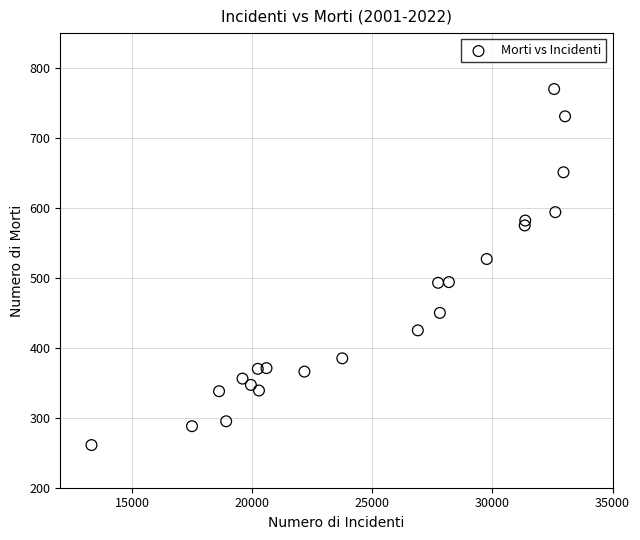

What is the range of Y values (max minus min)?

509